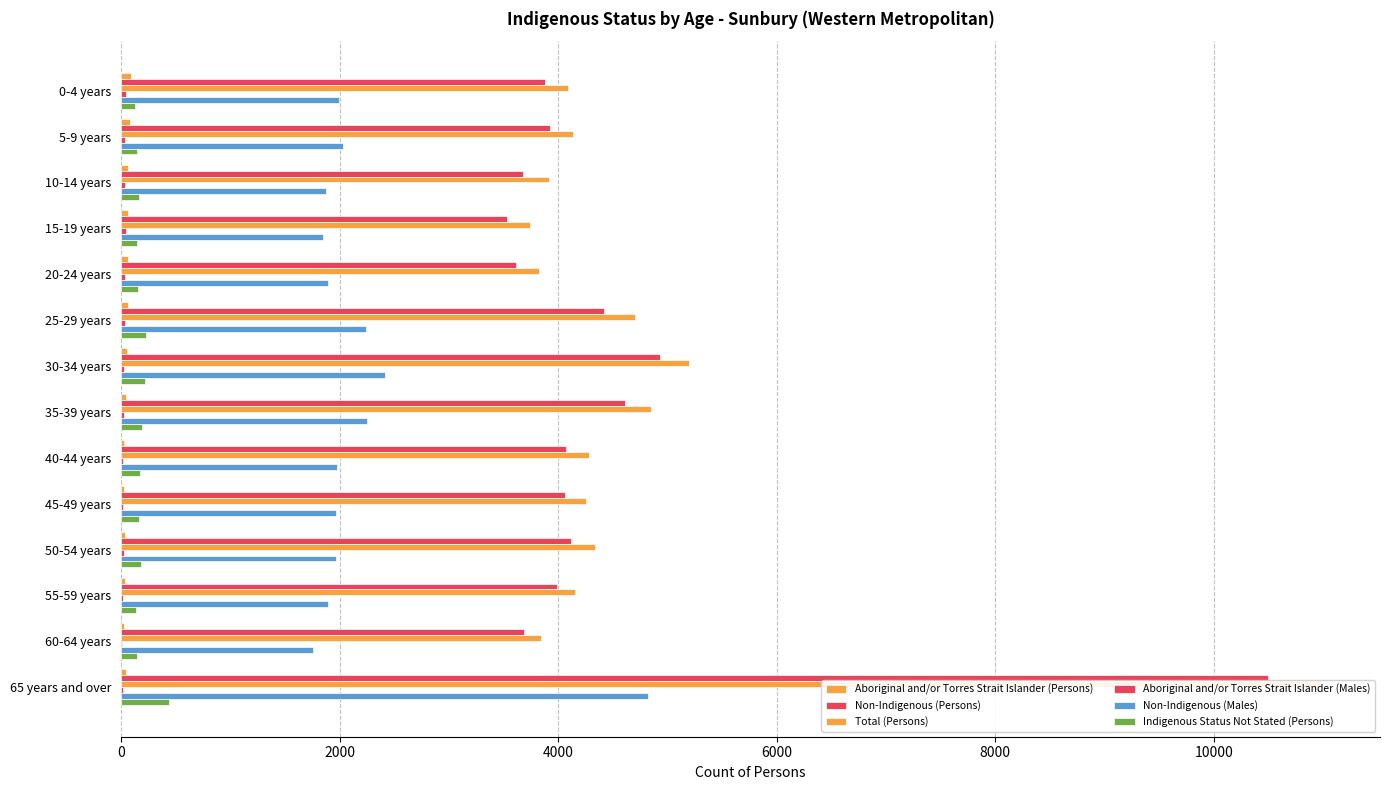

What is the maximum value for Total (Persons)?

10974